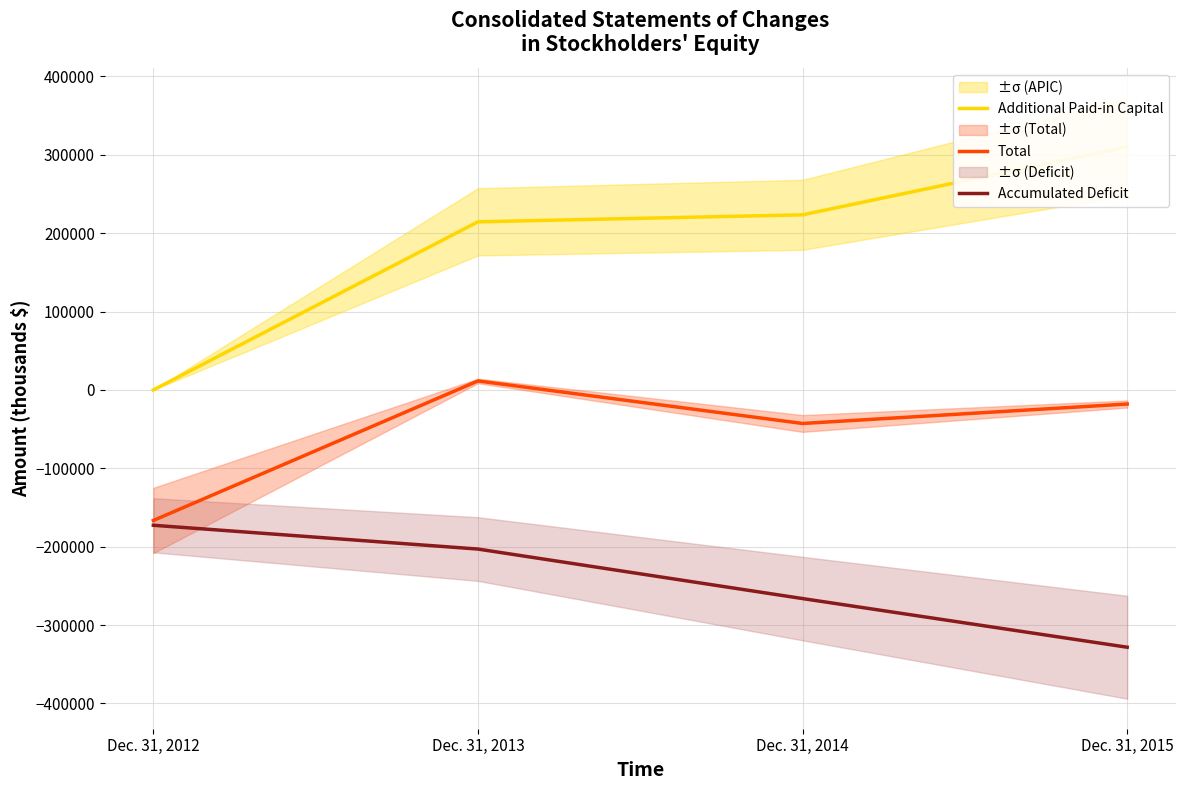

Between Dec. 31, 2012 and Dec. 31, 2014, which series saw the biggest shift?

Additional Paid-in Capital